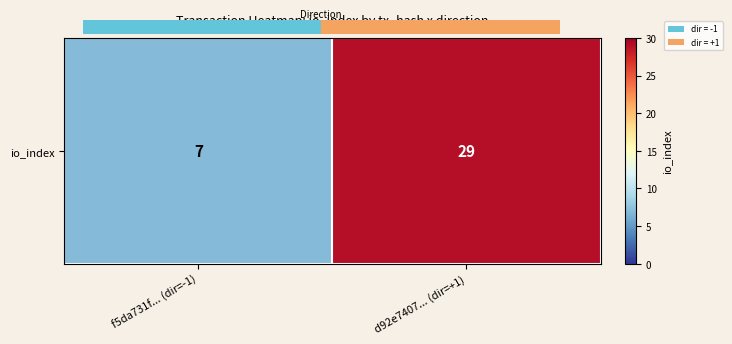

True or false: the data shows 7 at f5da731f... (dir=-1).

True